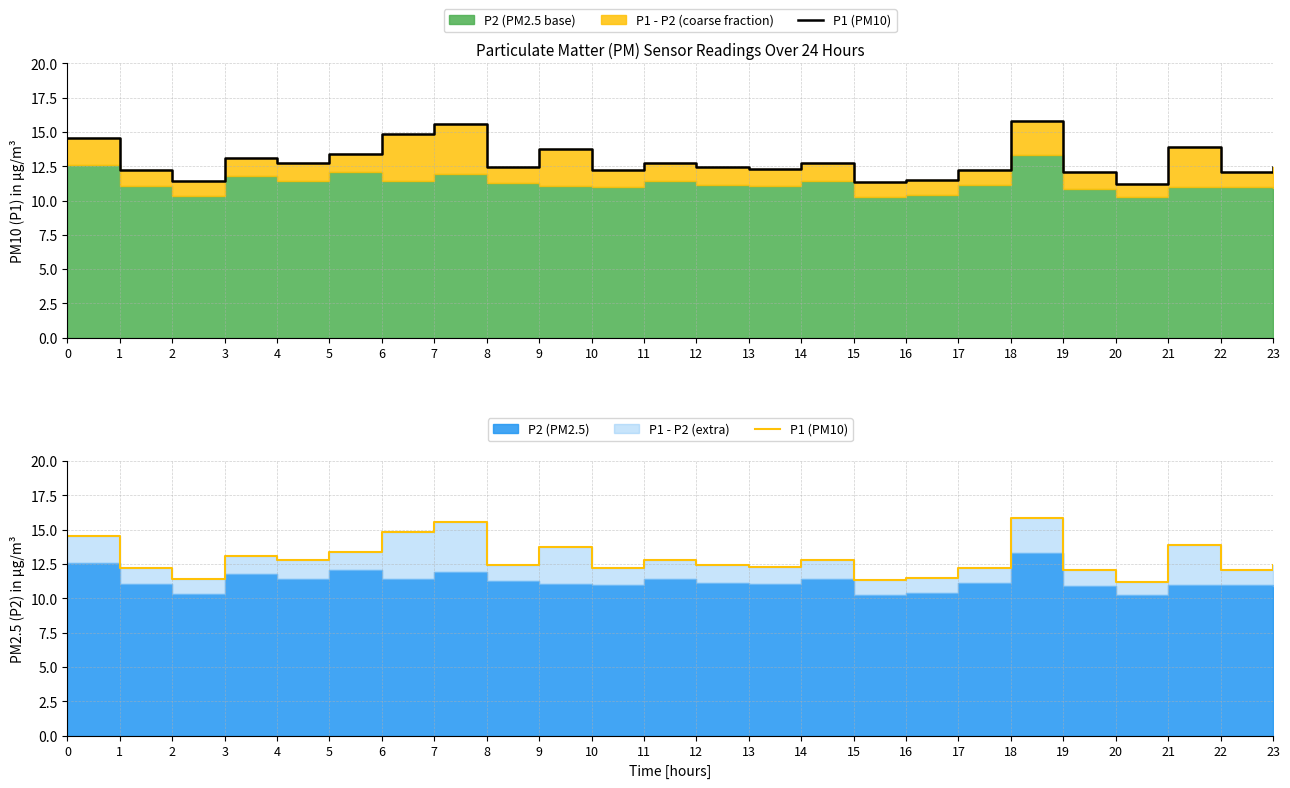

The chart shows a value of 12.8 at 14. True or false?

True